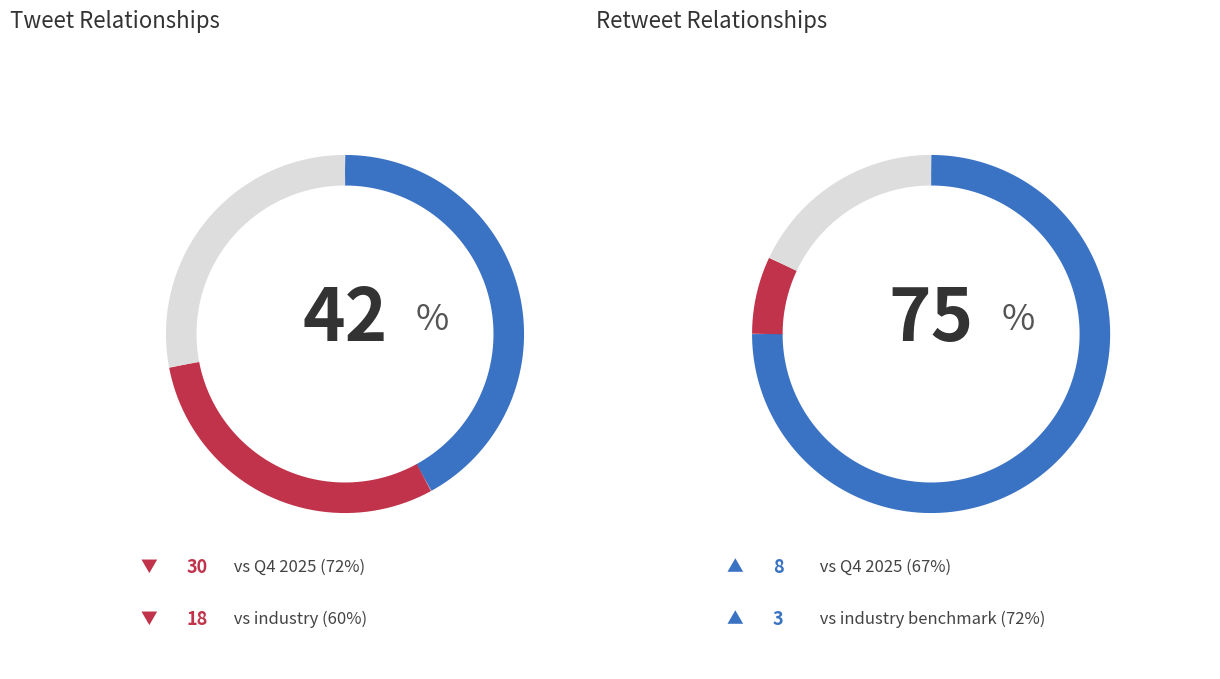

Combined, do Tweet and Retweet account for over 50%?

Yes